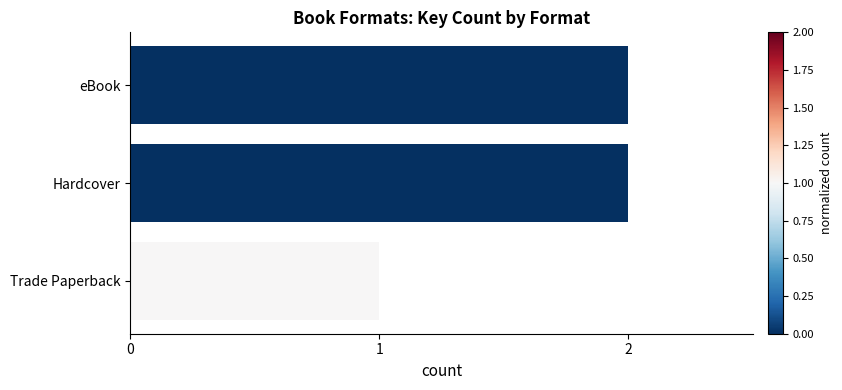

Are the bars grouped side by side (vs. stacked)?

No